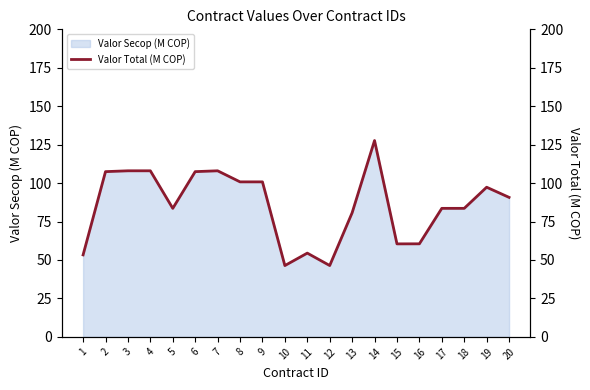

The value at 17 is 83.6. True or false?

True